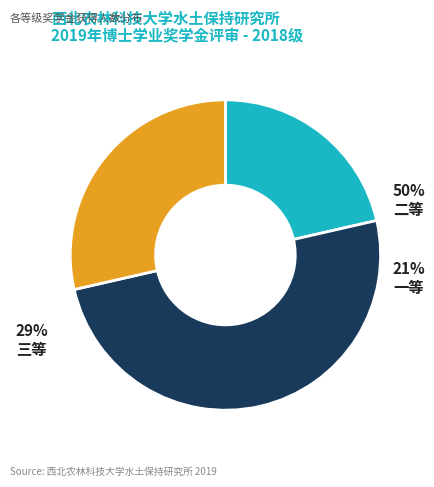

To the nearest percent, what is the difference between the largest and smallest slice percentages?

29%